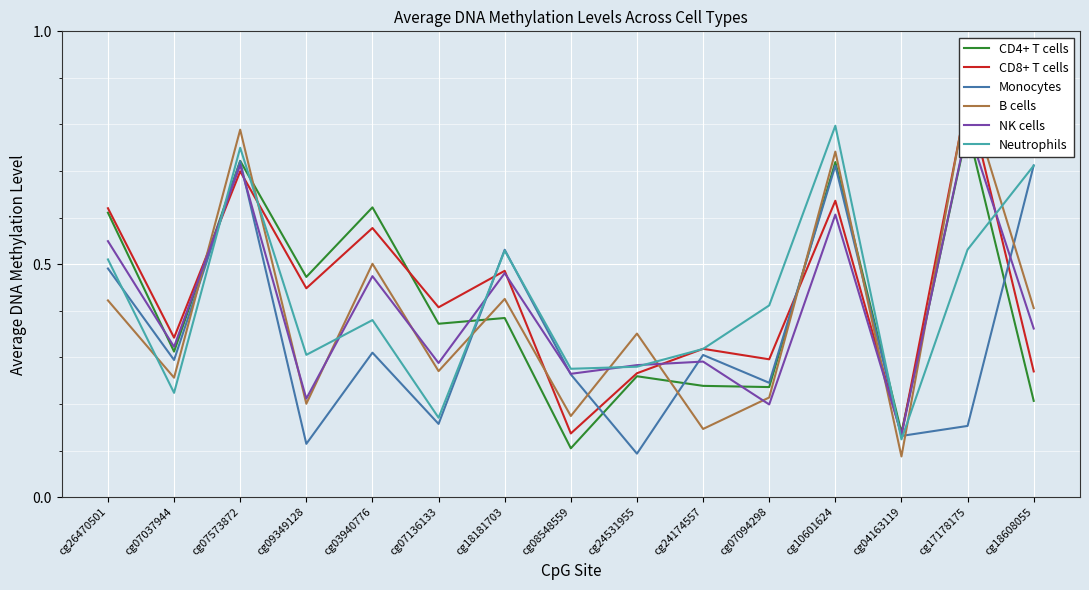

What is the sum of all Neutrophils values?

6.3